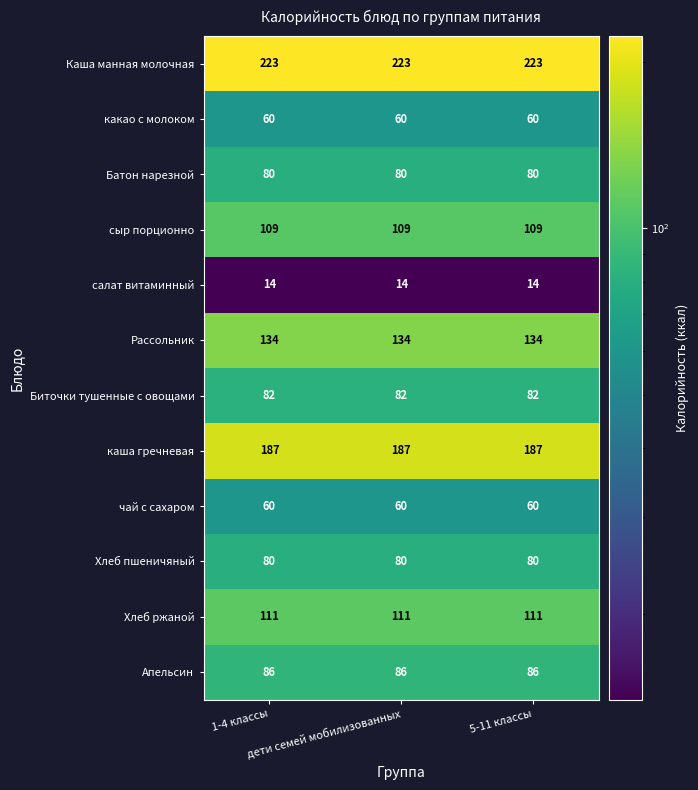

What is the minimum value shown in the chart?

14